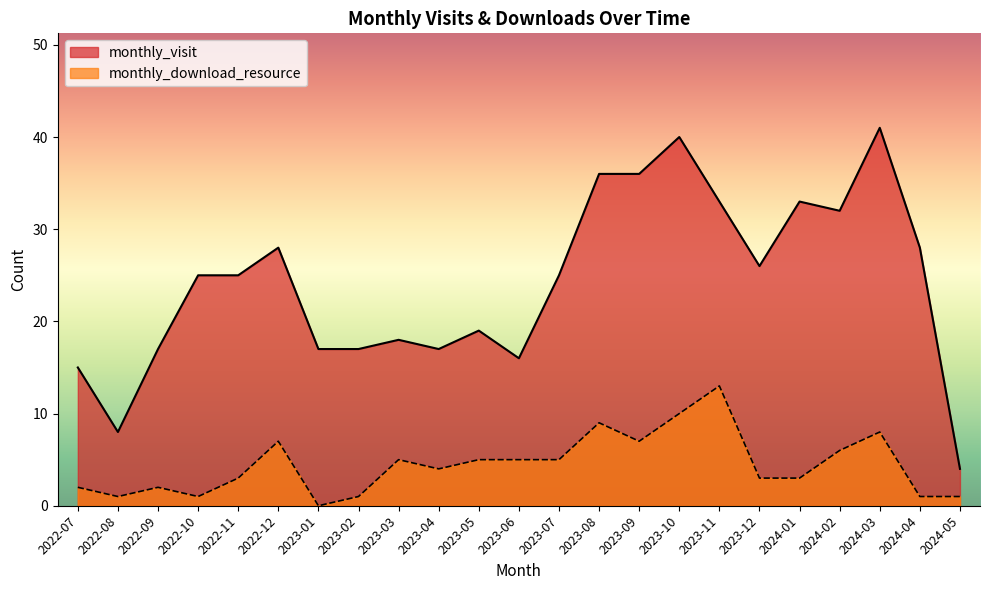

Reading left to right, what are all the values shown in this chart?

monthly_visit: 2022-07=15	2022-08=8	2022-09=17	2022-10=25	2022-11=25	2022-12=28	2023-01=17	2023-02=17	2023-03=18	2023-04=17	2023-05=19	2023-06=16	2023-07=25	2023-08=36	2023-09=36	2023-10=40	2023-11=33	2023-12=26	2024-01=33	2024-02=32	2024-03=41	2024-04=28	2024-05=4
monthly_download_resource: 2022-07=2	2022-08=1	2022-09=2	2022-10=1	2022-11=3	2022-12=7	2023-01=0	2023-02=1	2023-03=5	2023-04=4	2023-05=5	2023-06=5	2023-07=5	2023-08=9	2023-09=7	2023-10=10	2023-11=13	2023-12=3	2024-01=3	2024-02=6	2024-03=8	2024-04=1	2024-05=1